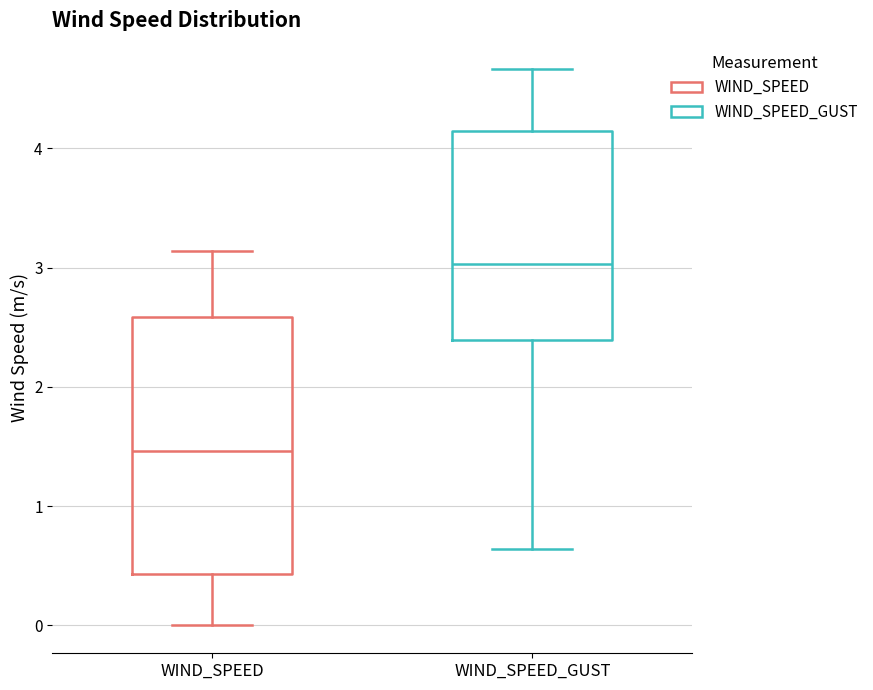

Comparing the boxes themselves (not the whiskers), which one is the tallest?

WIND_SPEED